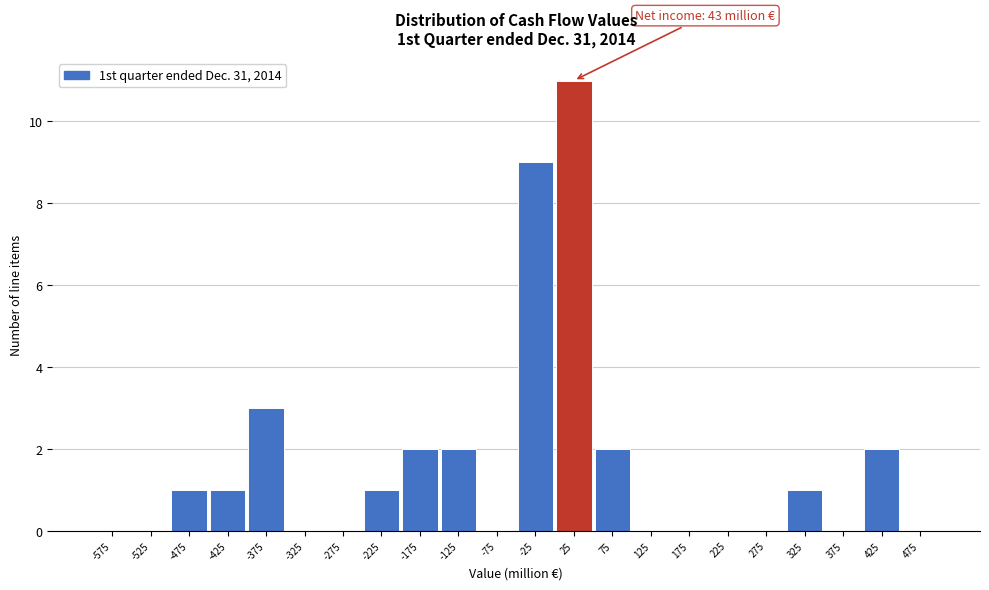

Over which range of the x-axis is the bar tallest?

0 to 50